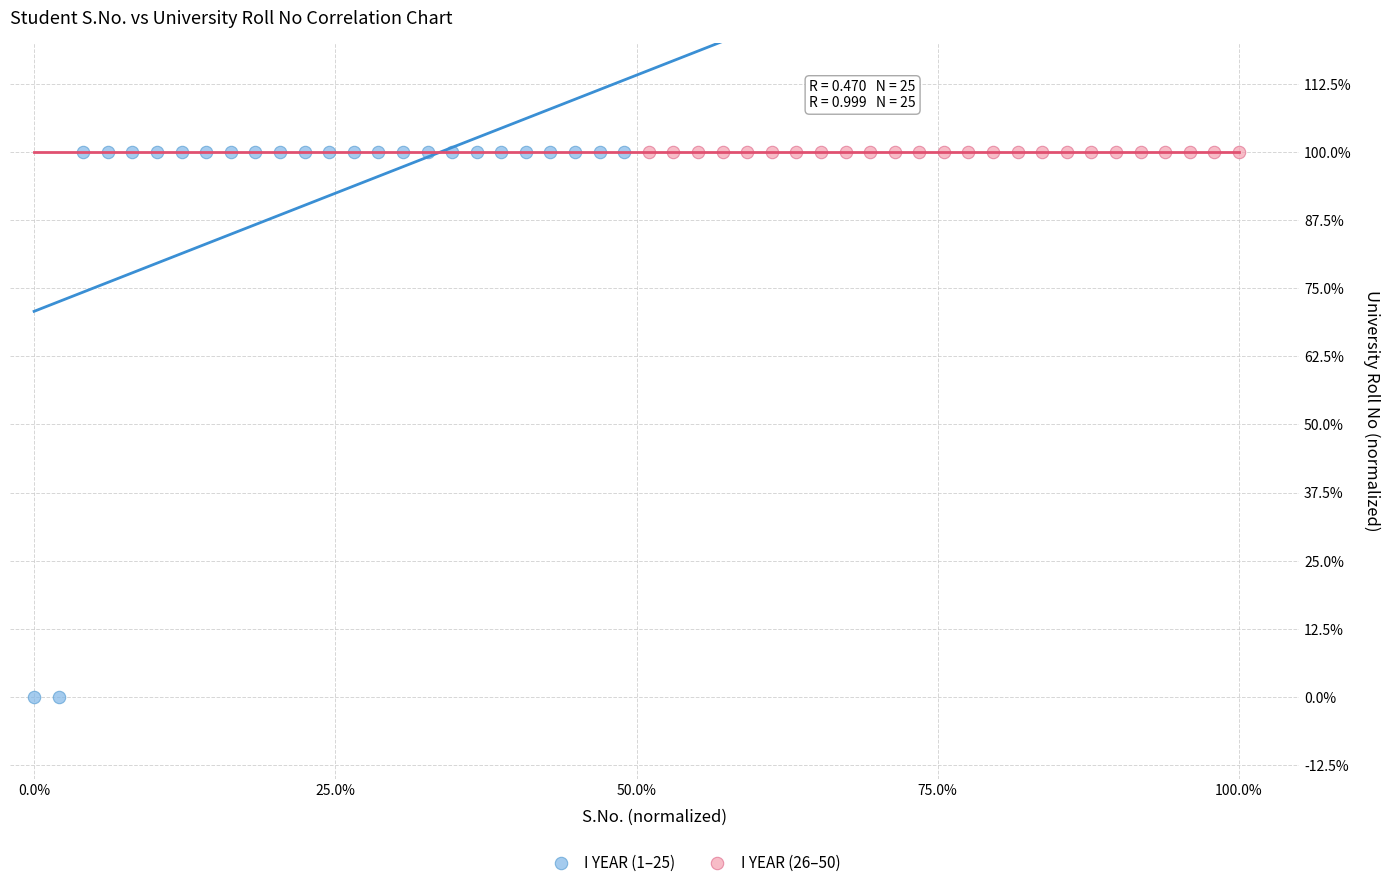

What are all the series names shown in the legend?

I YEAR (1–25), I YEAR (26–50)